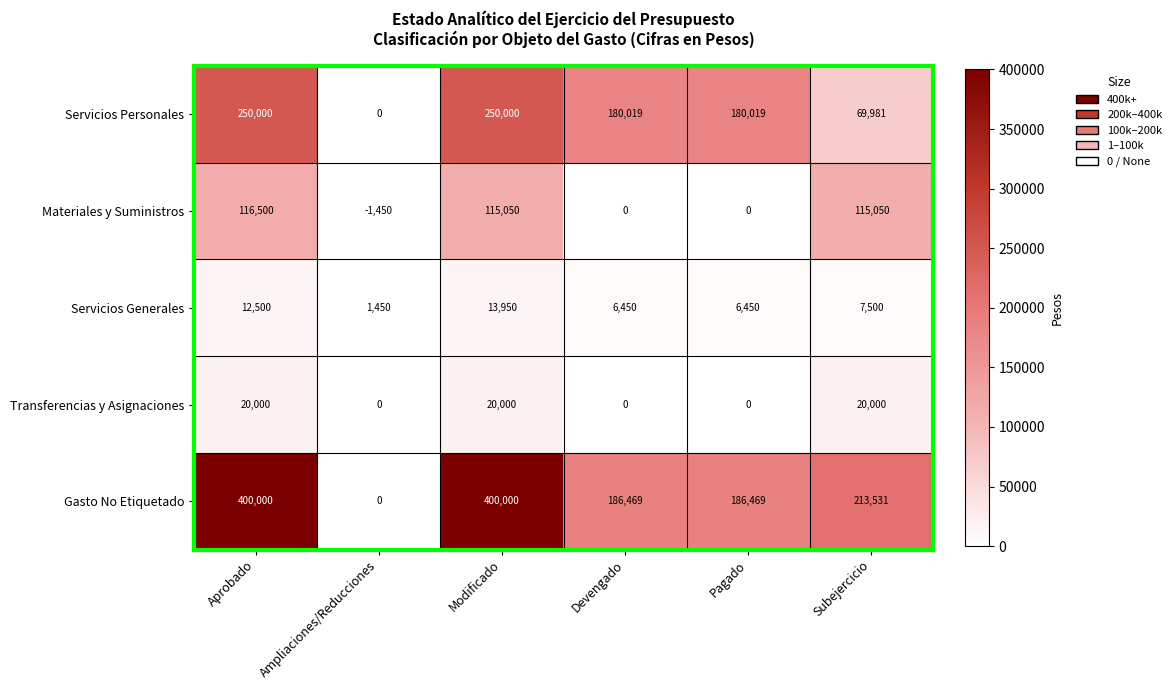

What is the approximate value of Servicios Generales at Subejercicio?

7500